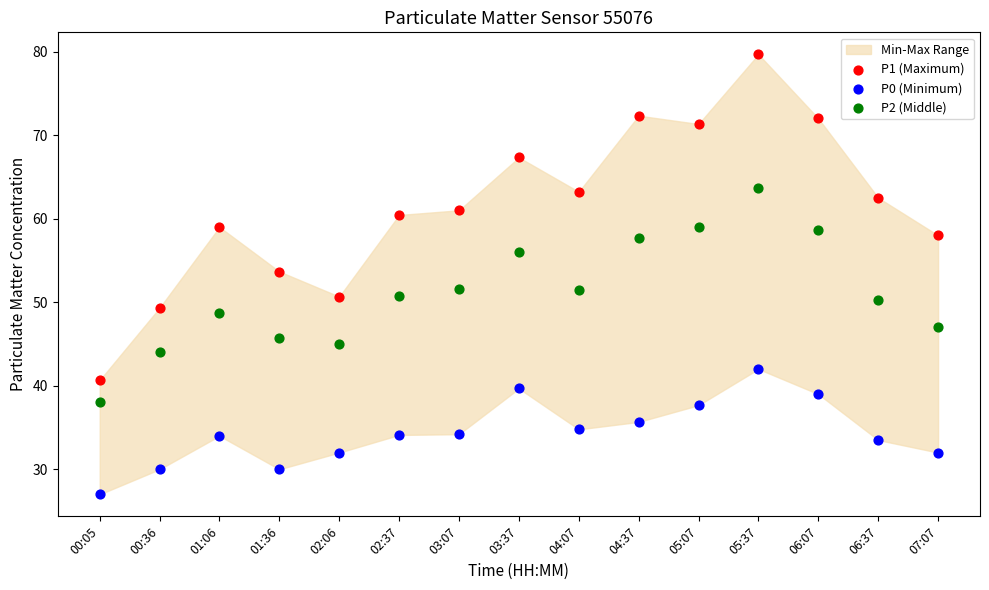

Which series contains the lowest Y value?

P0 (Minimum)